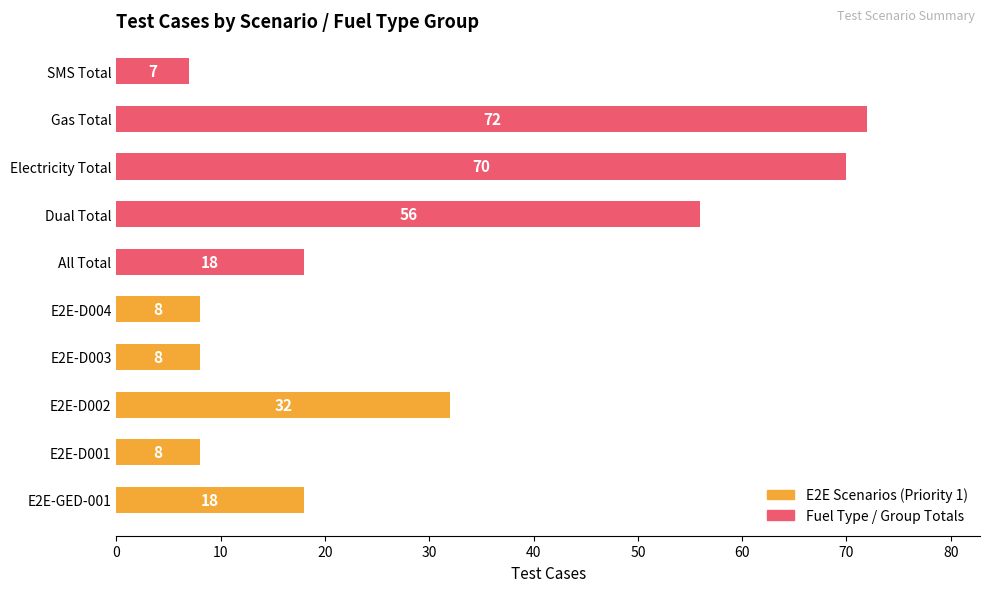

At which label is the value closest to 39?

E2E-D002